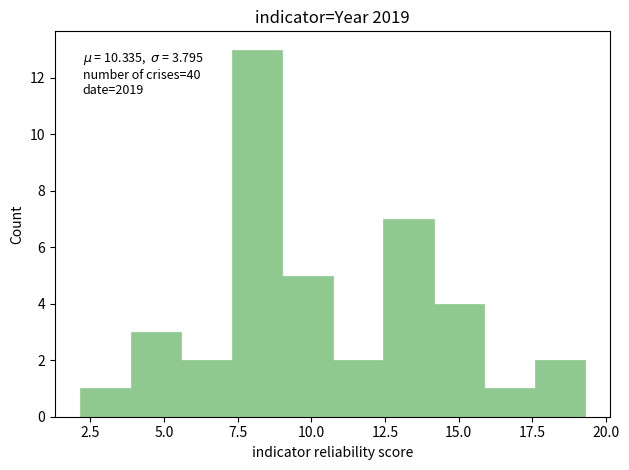

Around what value on the x-axis is the tallest bar? Give the approximate position of its centre, as read against the axis.

8.0